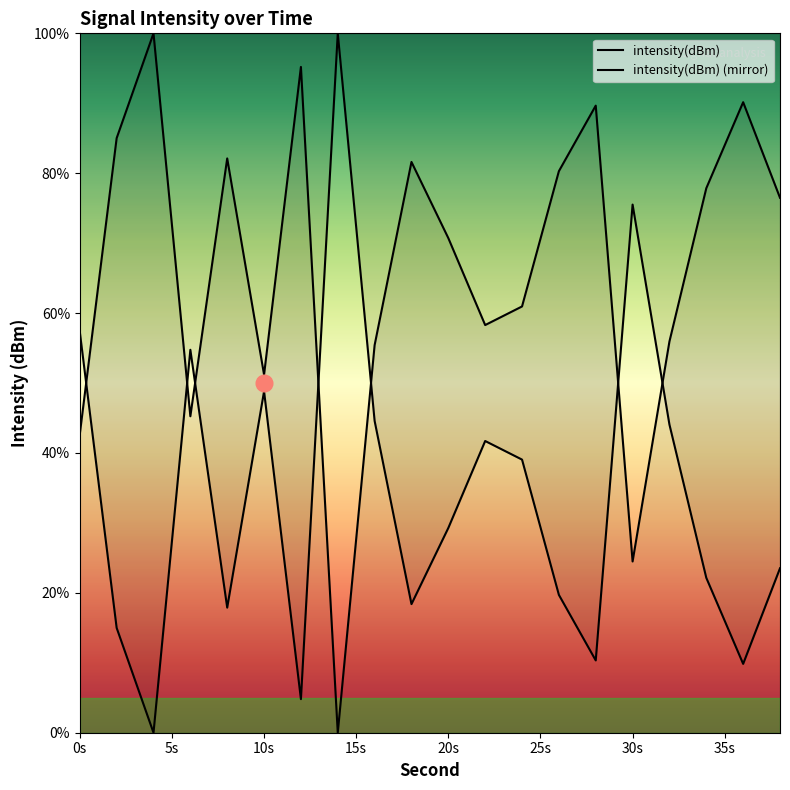

How many lines are shown in the chart?

2